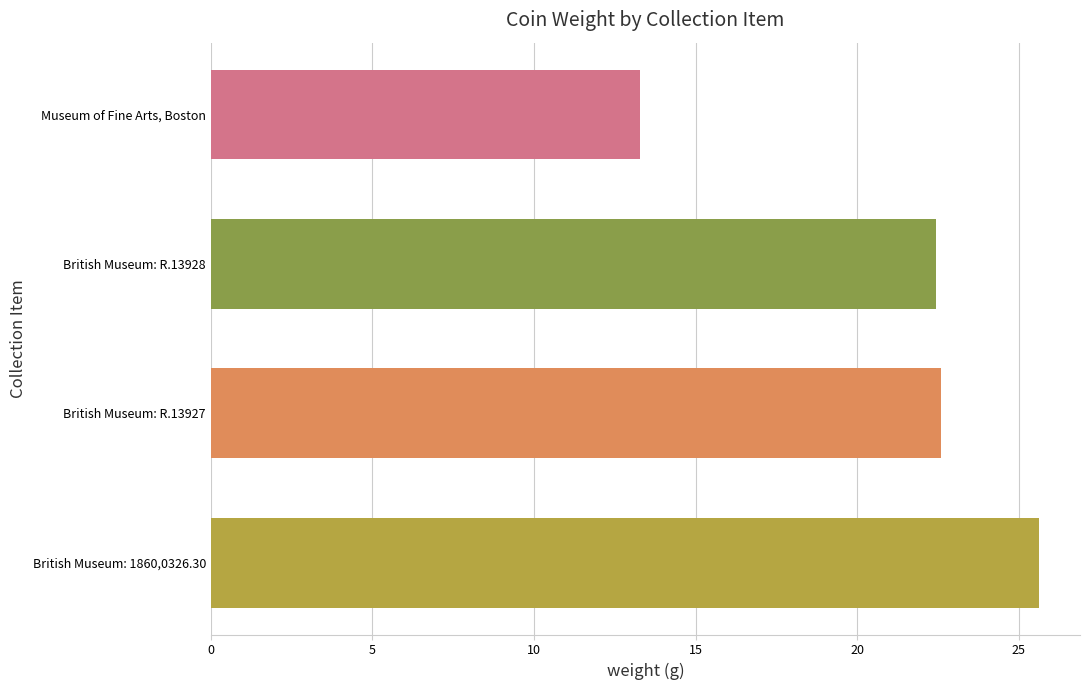

What is the greatest value displayed?

25.6